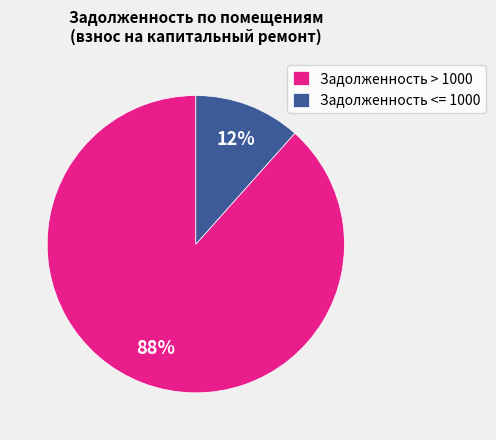

The Задолженность <= 1000 slice represents 12% of the pie. True or false?

True